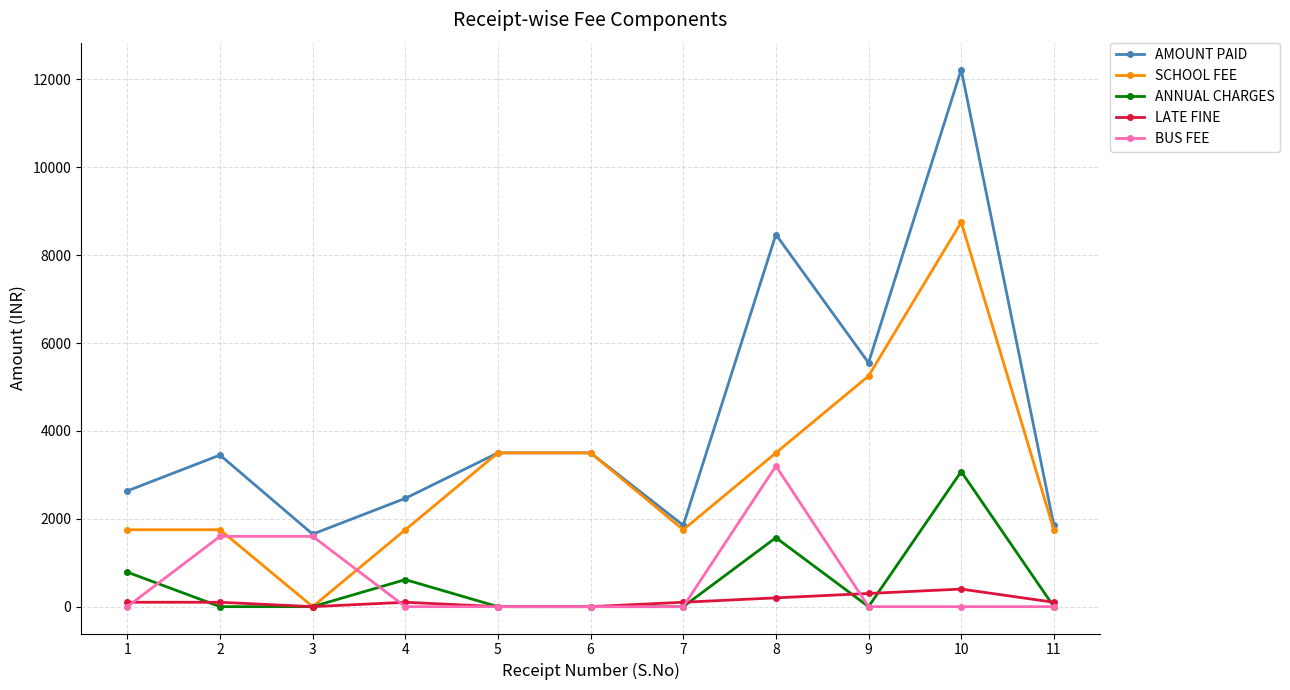

How many series are shown in this chart?

5